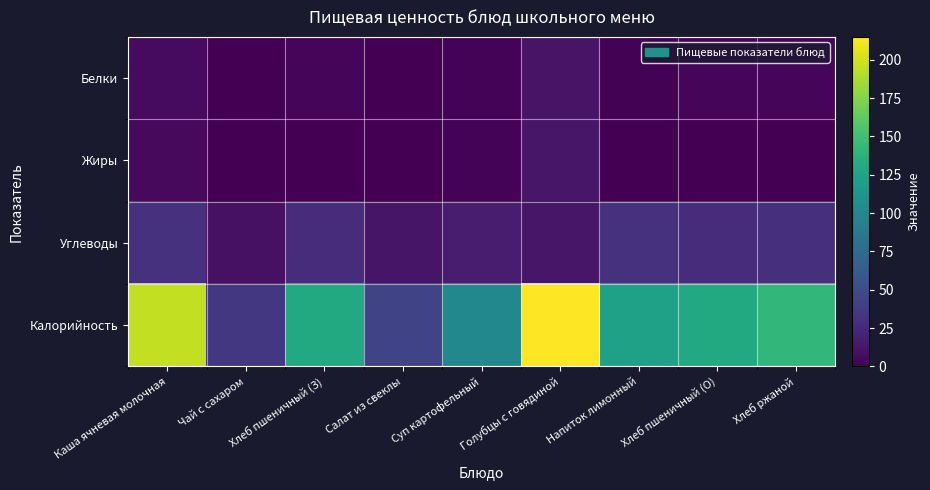

At how many categories does at least one series exceed 98?

7